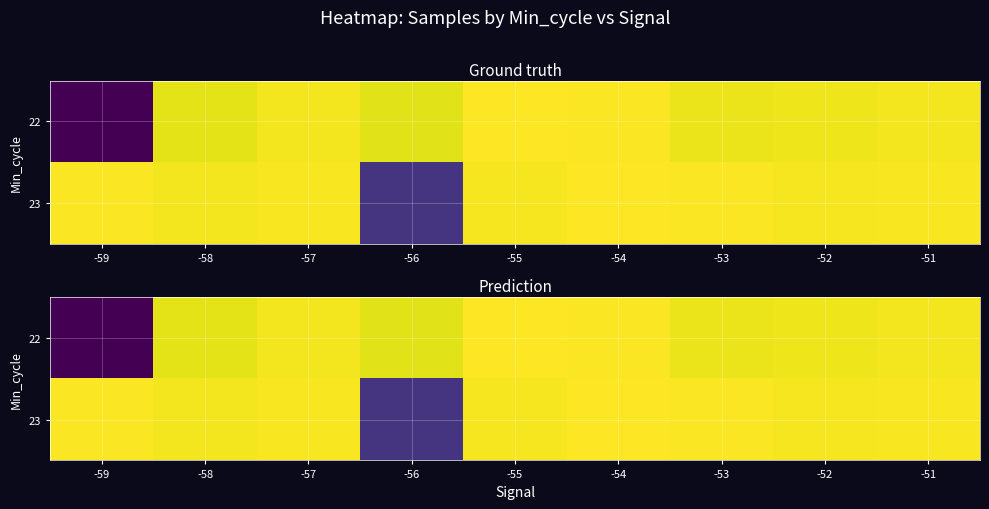

What is the difference between the 23 values at -59 and -55?

603